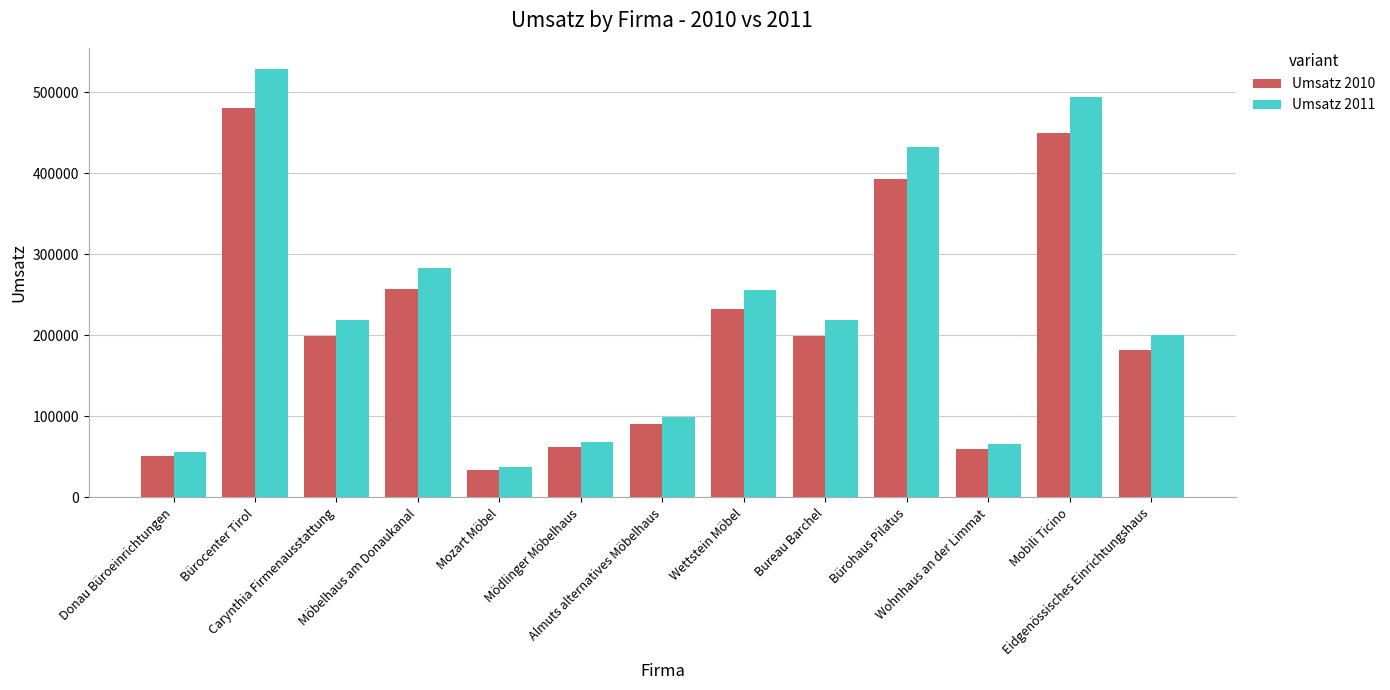

What is the sum of the Umsatz 2010 values at Bureau Barchel and Mödlinger Möbelhaus?

261403.0